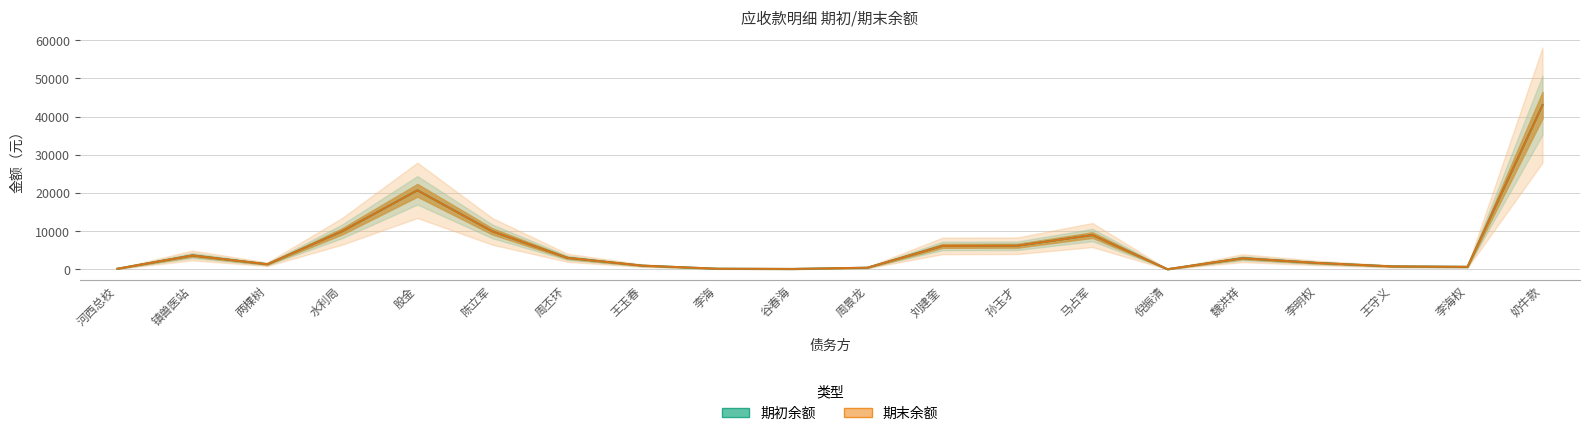

True or false: 期初余额 and 期末余额 cross at least once.

False